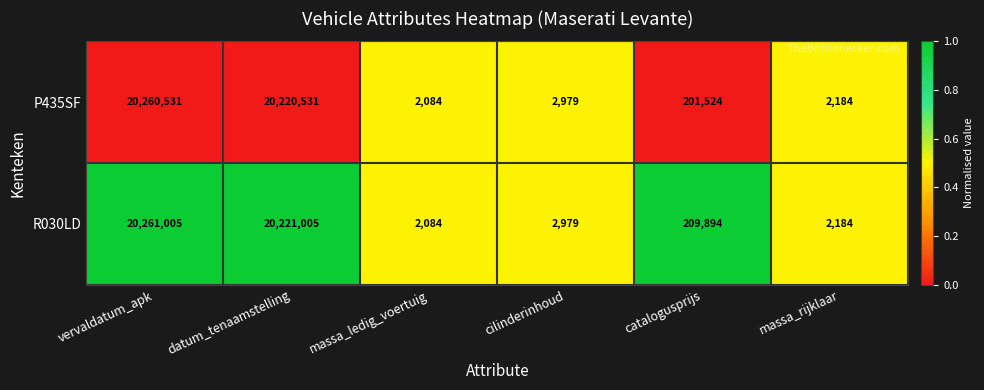

At which category does the chart reach its minimum across all series?

massa_ledig_voertuig